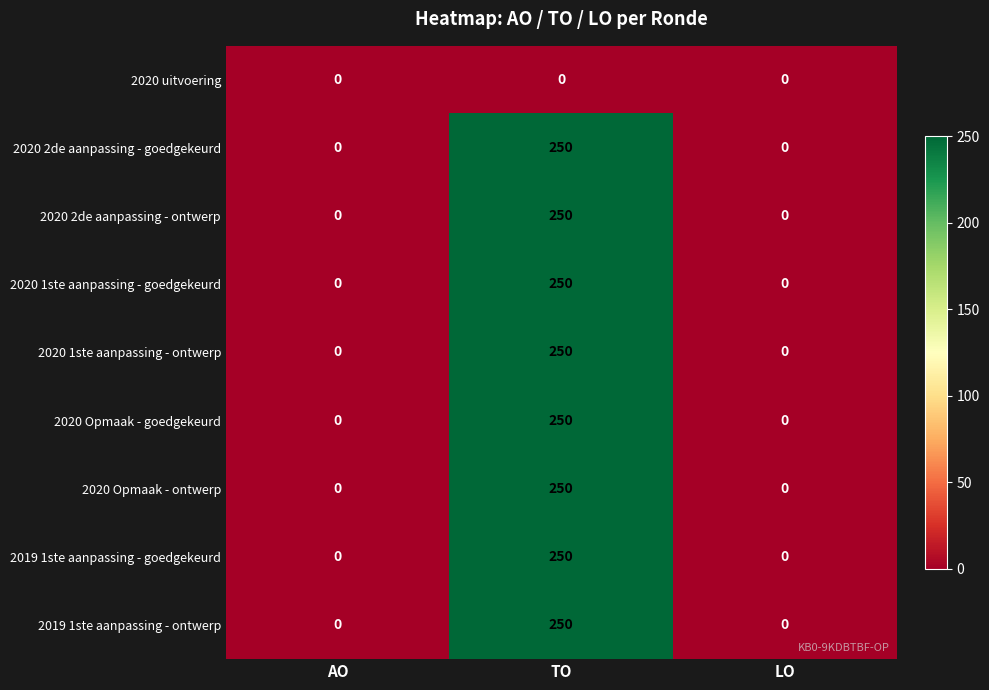

What is the greatest value displayed?

250